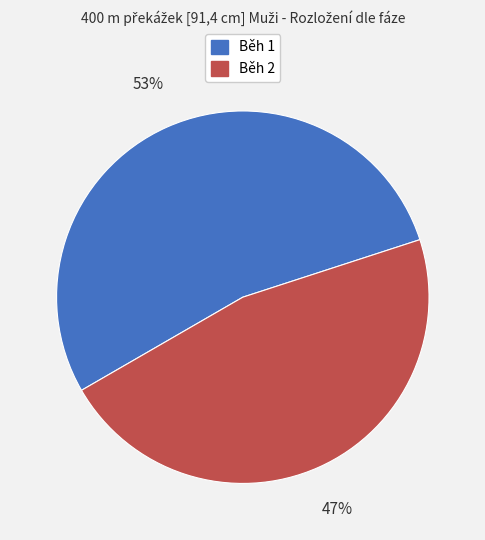

To the nearest percent, what is the combined percentage of Běh 2 and Běh 1?

100%